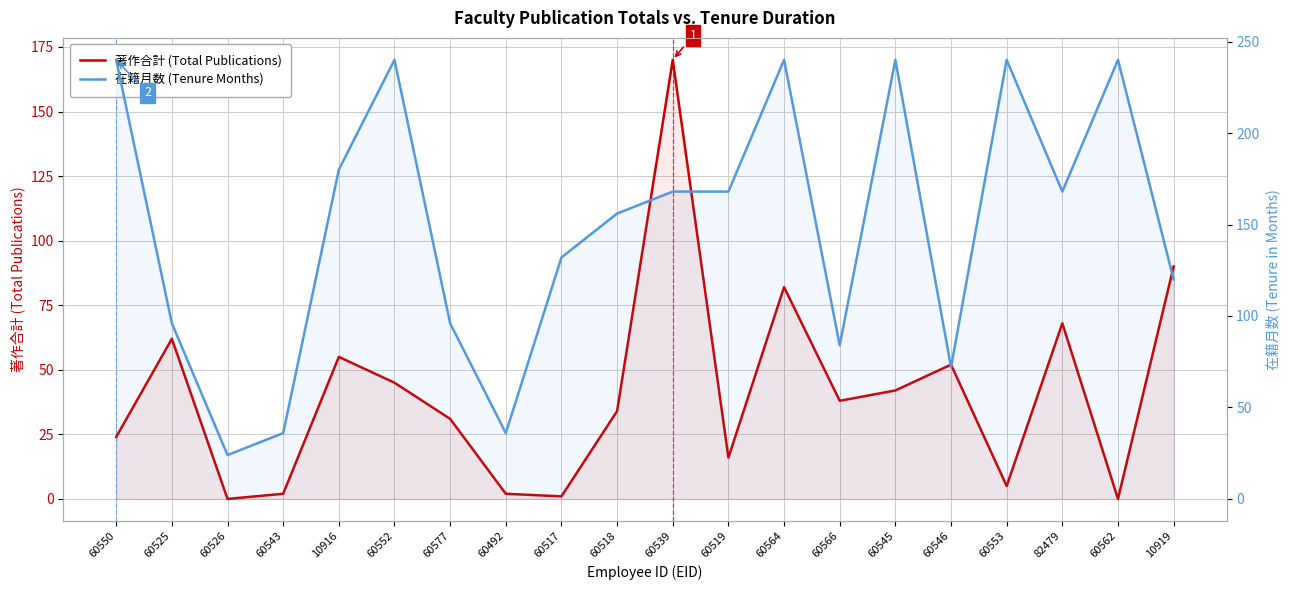

What is the difference between the 著作合計 (Total Publications) values at 10919 and 60492?

88